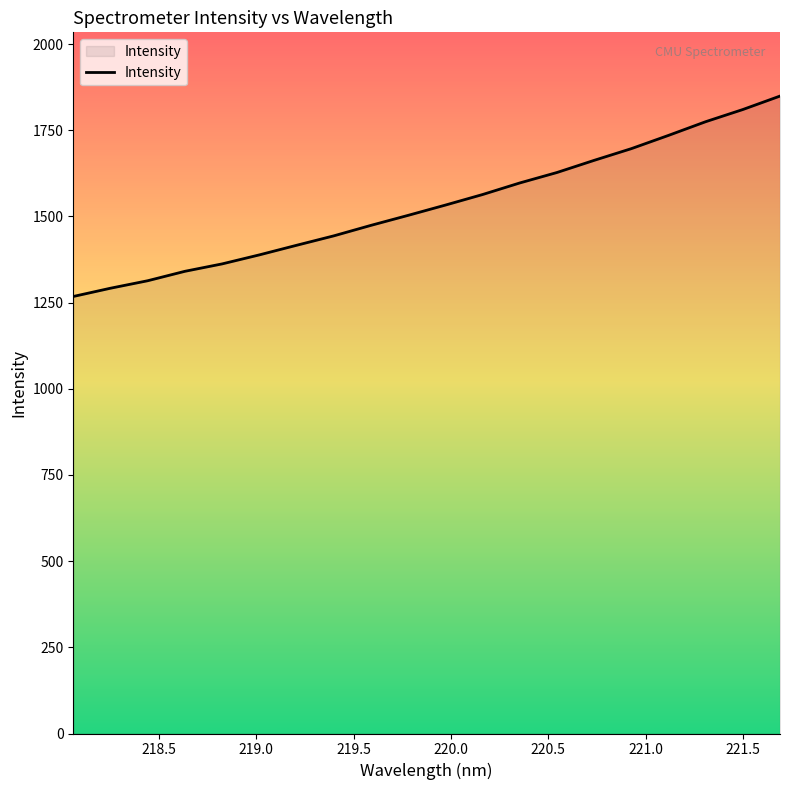

What is the difference between the maximum and minimum values?

581.4